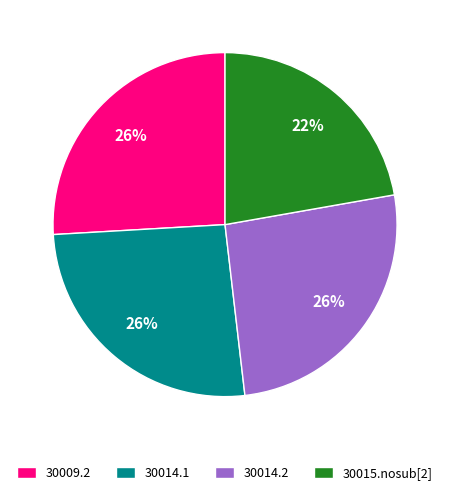

Which category has the smallest portion of the pie?

30015.nosub[2]